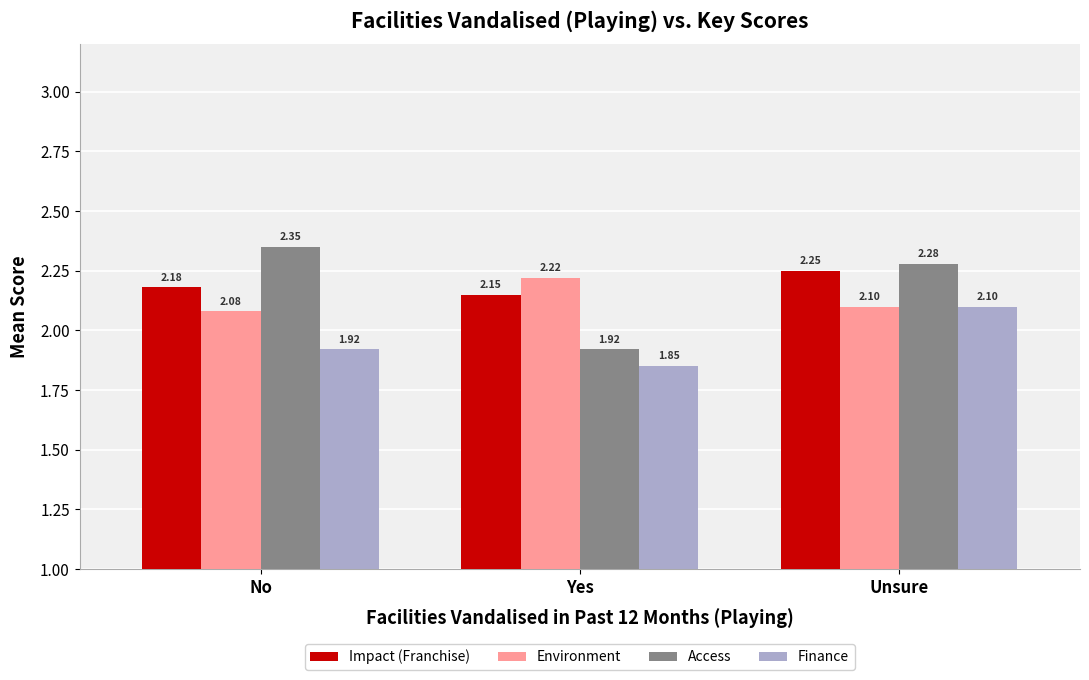

Where is Finance nearest to the value 1?

Yes